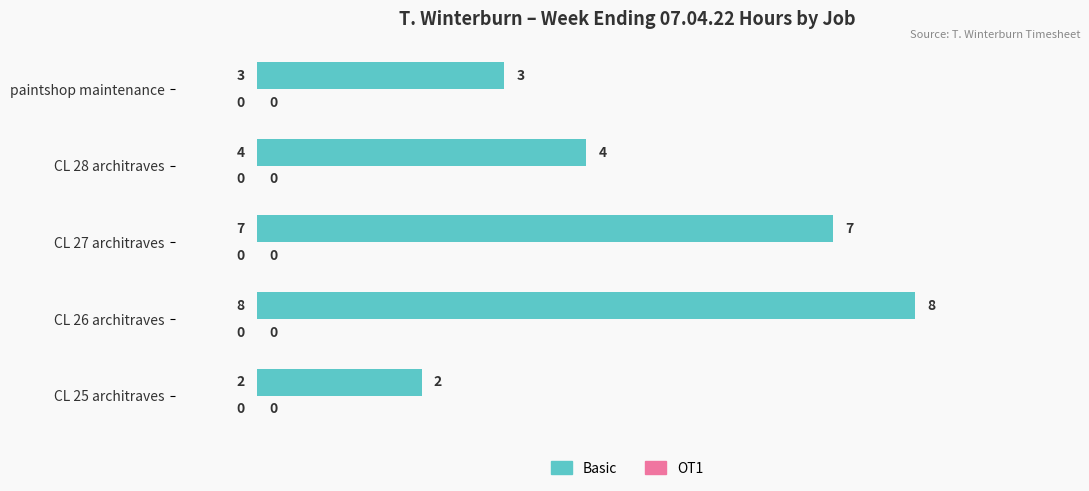

What is the change in value from CL 25 architraves to CL 27 architraves?

+5